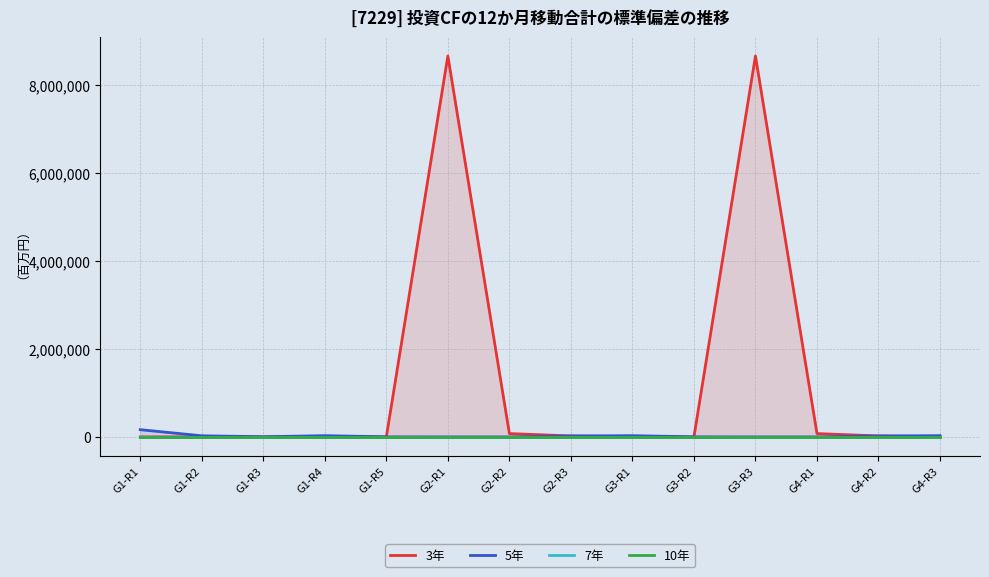

What is the total value across all series at G2-R2?

75147